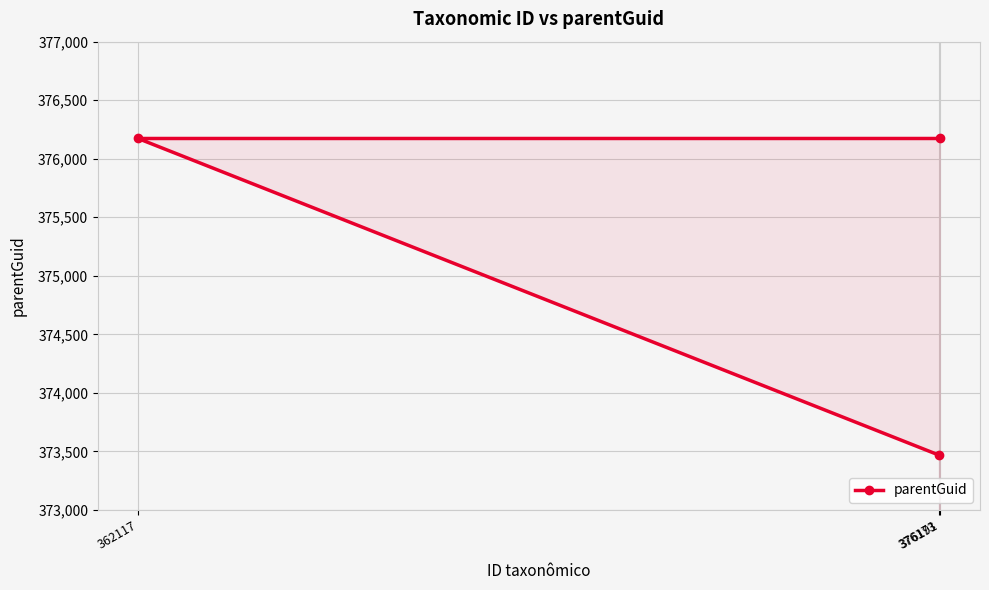

List the labels in order of value, smallest first.

376173, 362117, 376191